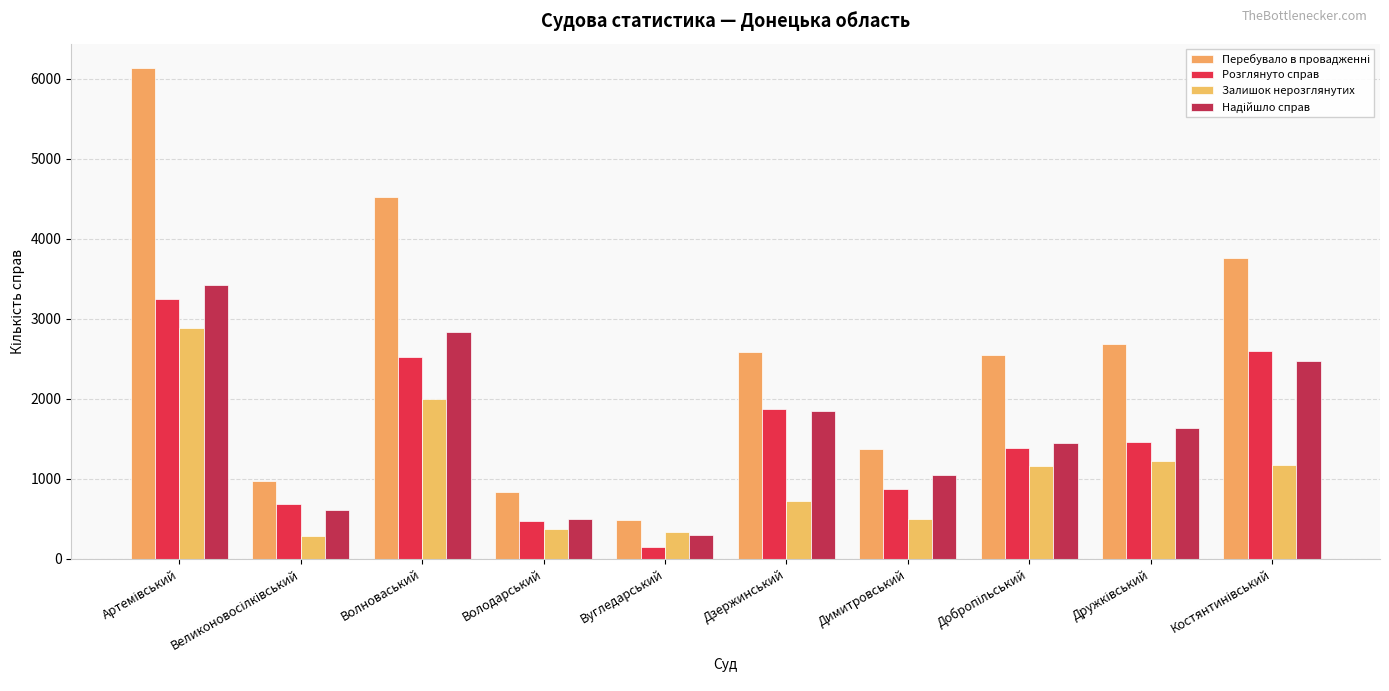

Count the number of data series in this chart.

4